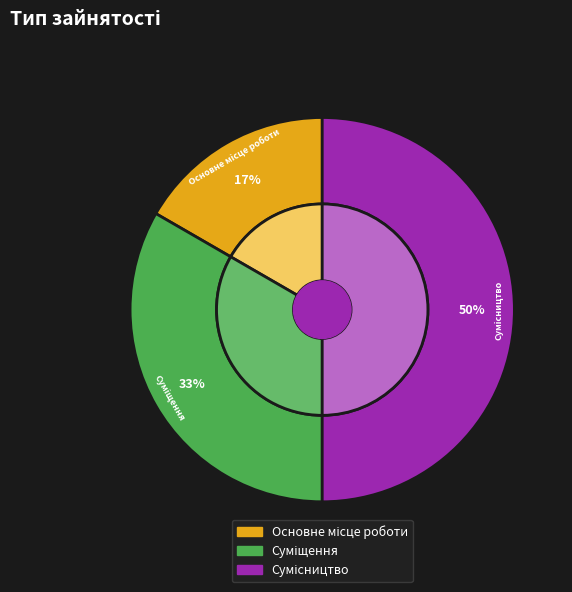

What percentage do Сумісництво and Основне місце роботи together represent?

66.7%